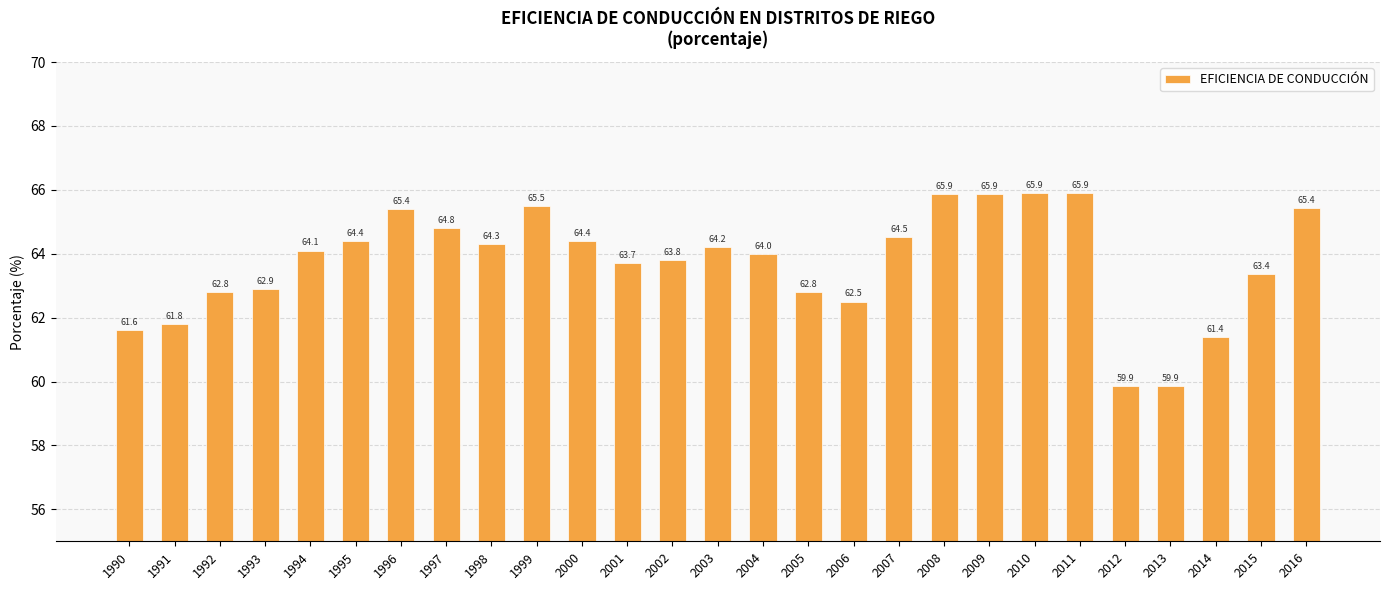

What value does the data have at 1998?

64.3